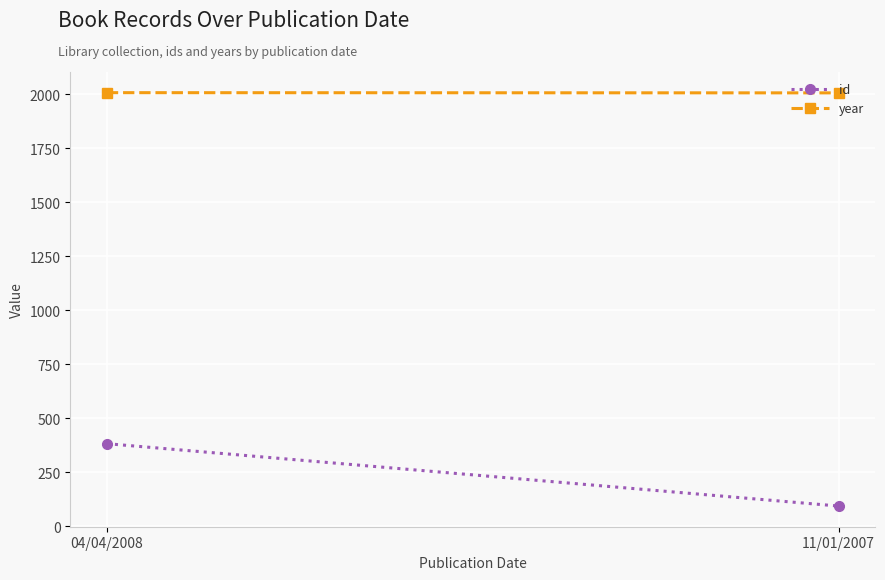

What is the label of the 1st point from the right?

11/01/2007